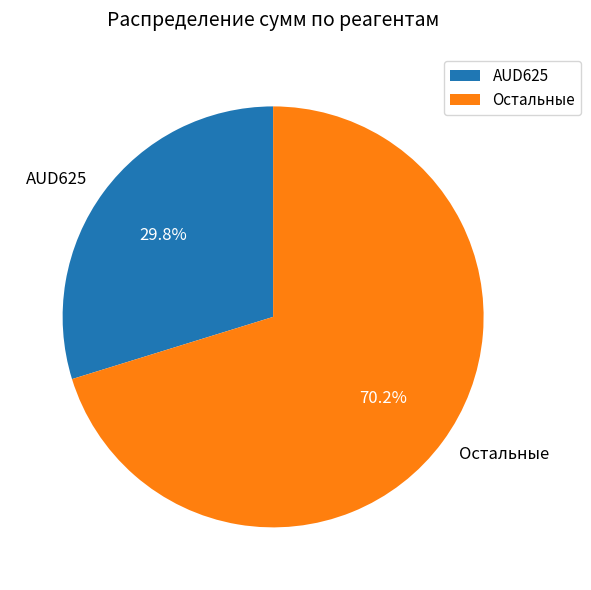

Is there any slice that represents more than half of the pie?

Yes